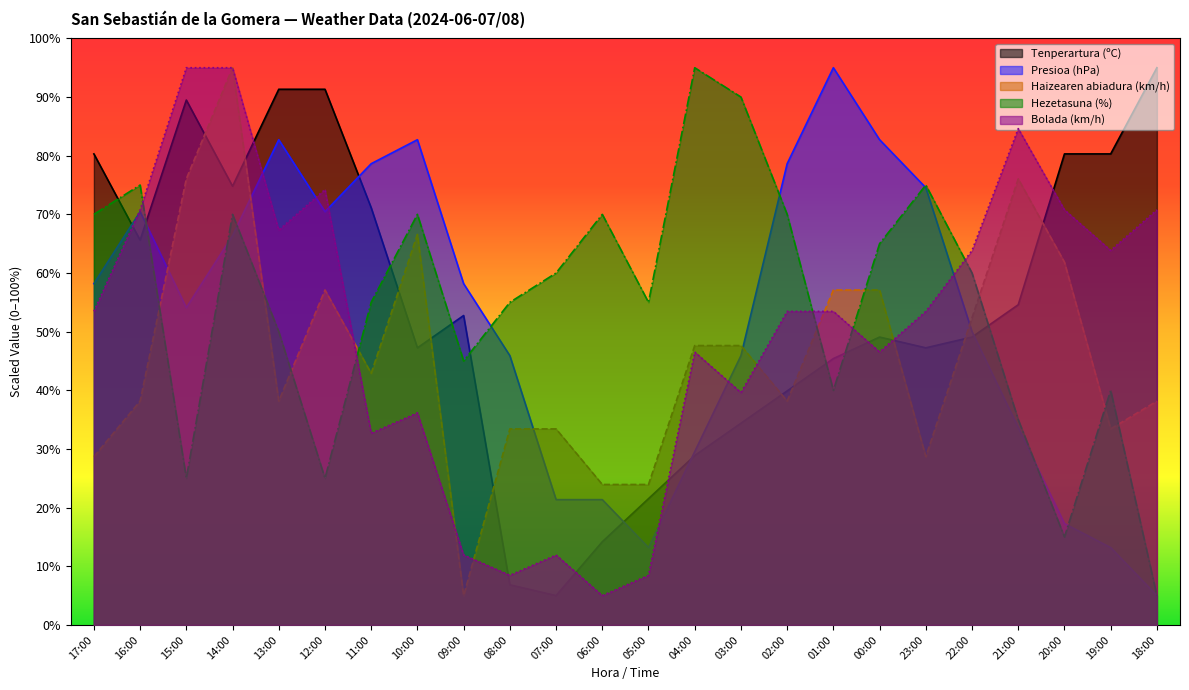

Which category has the highest value in the Tenperartura (ºC) series?

18:00